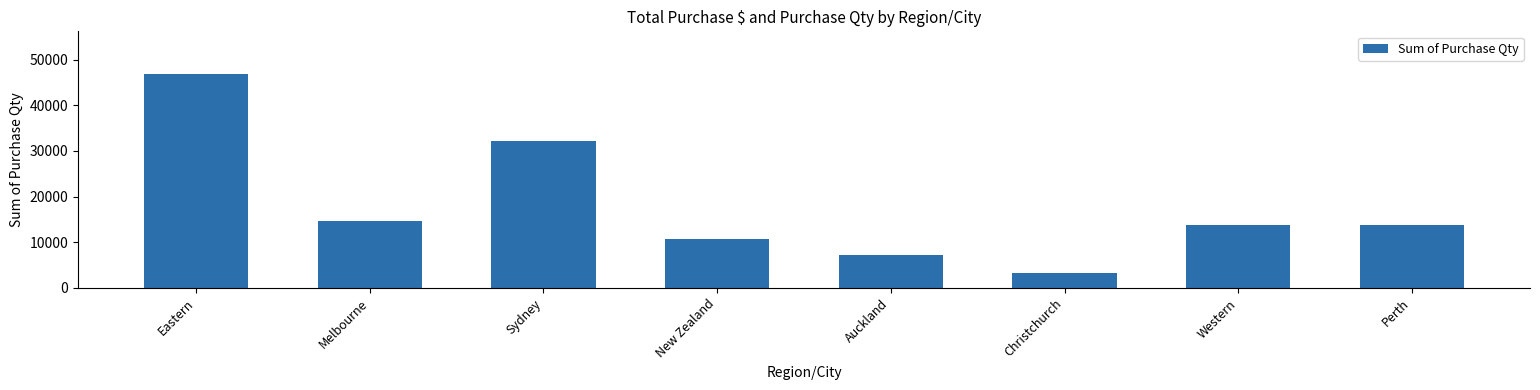

What value does the data have at Eastern?

46821